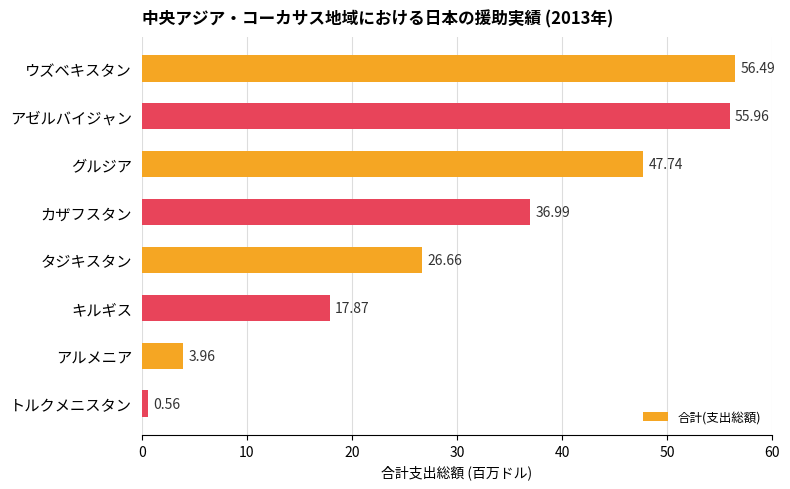

List the labels in order of value, largest first.

ウズベキスタン, アゼルバイジャン, グルジア, カザフスタン, タジキスタン, キルギス, アルメニア, トルクメニスタン